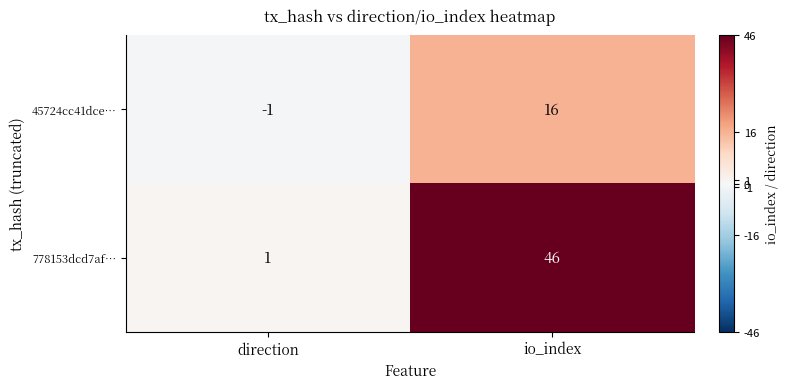

What is the sum of all 778153dcd7af… values?

47